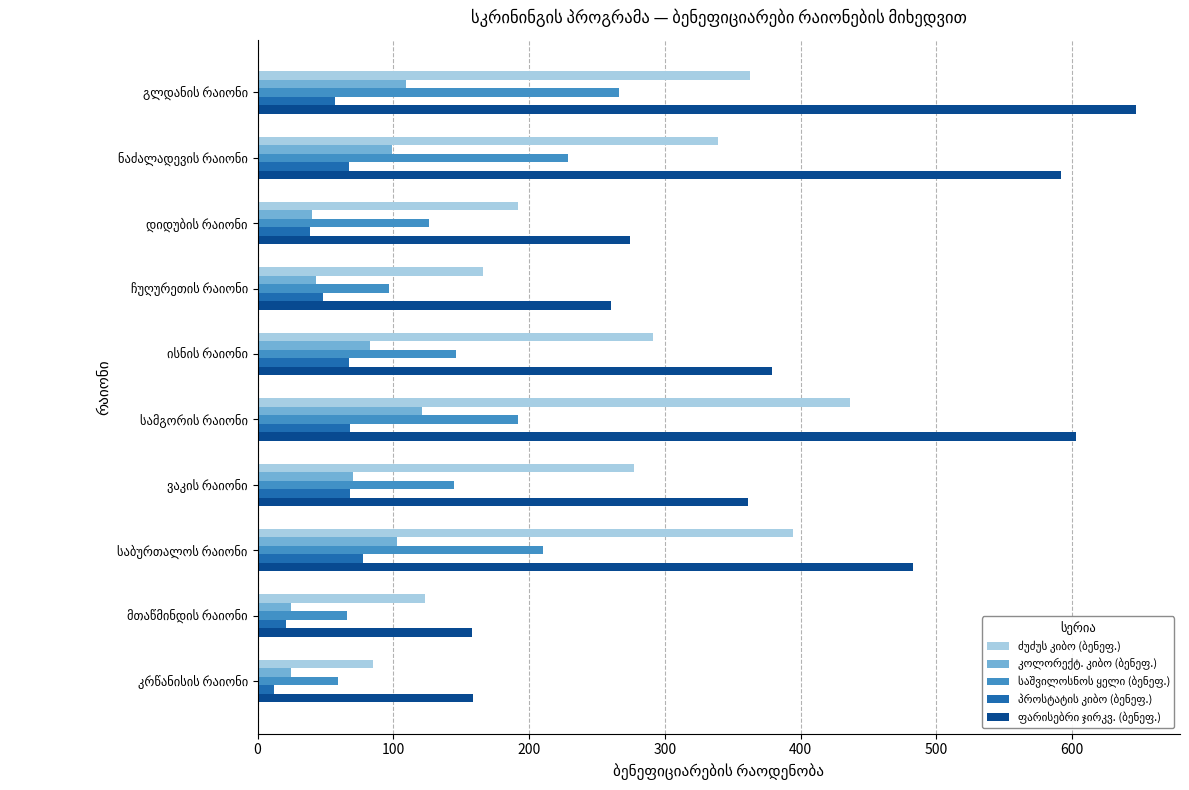

Count the number of categories in the chart.

10